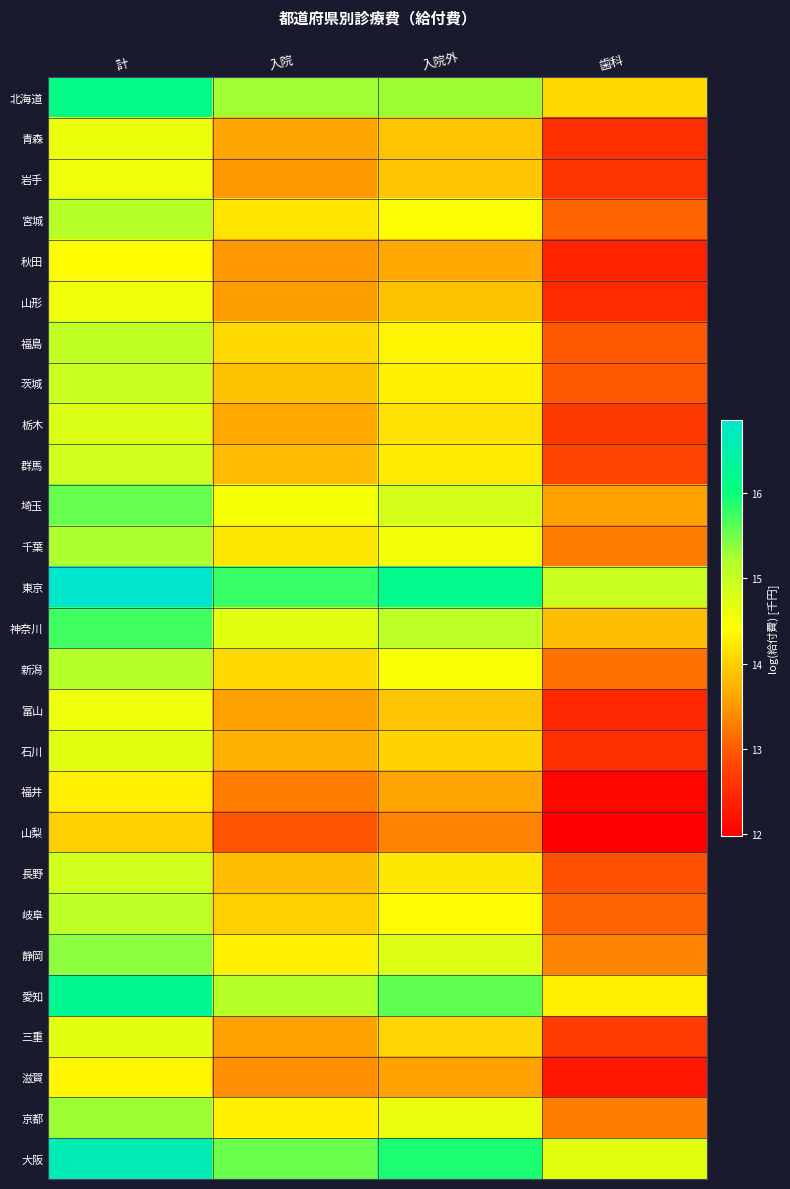

Rank the series at 入院外 from highest to lowest value.

東京, 大阪, 愛知, 北海道, 神奈川, 埼玉, 静岡, 京都, 千葉, 新潟, 宮城, 岐阜, 福島, 茨城, 群馬, 長野, 栃木, 三重, 石川, 富山, 岩手, 青森, 山形, 秋田, 福井, 滋賀, 山梨